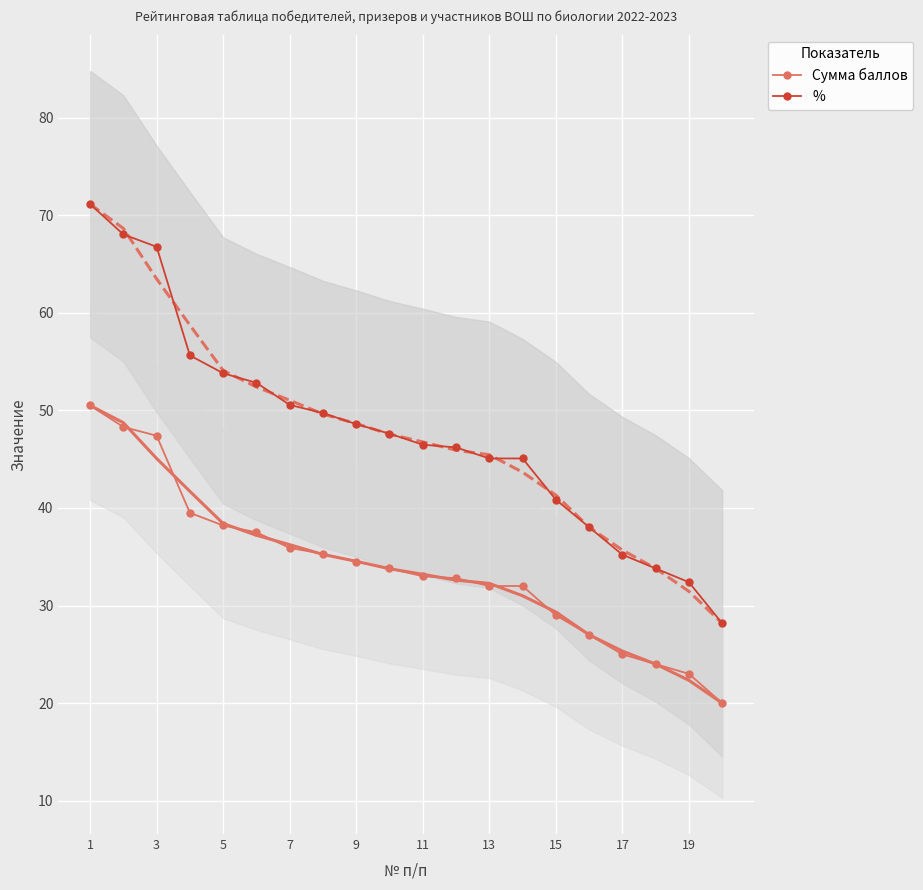

What is the average value of the % series?

47.8